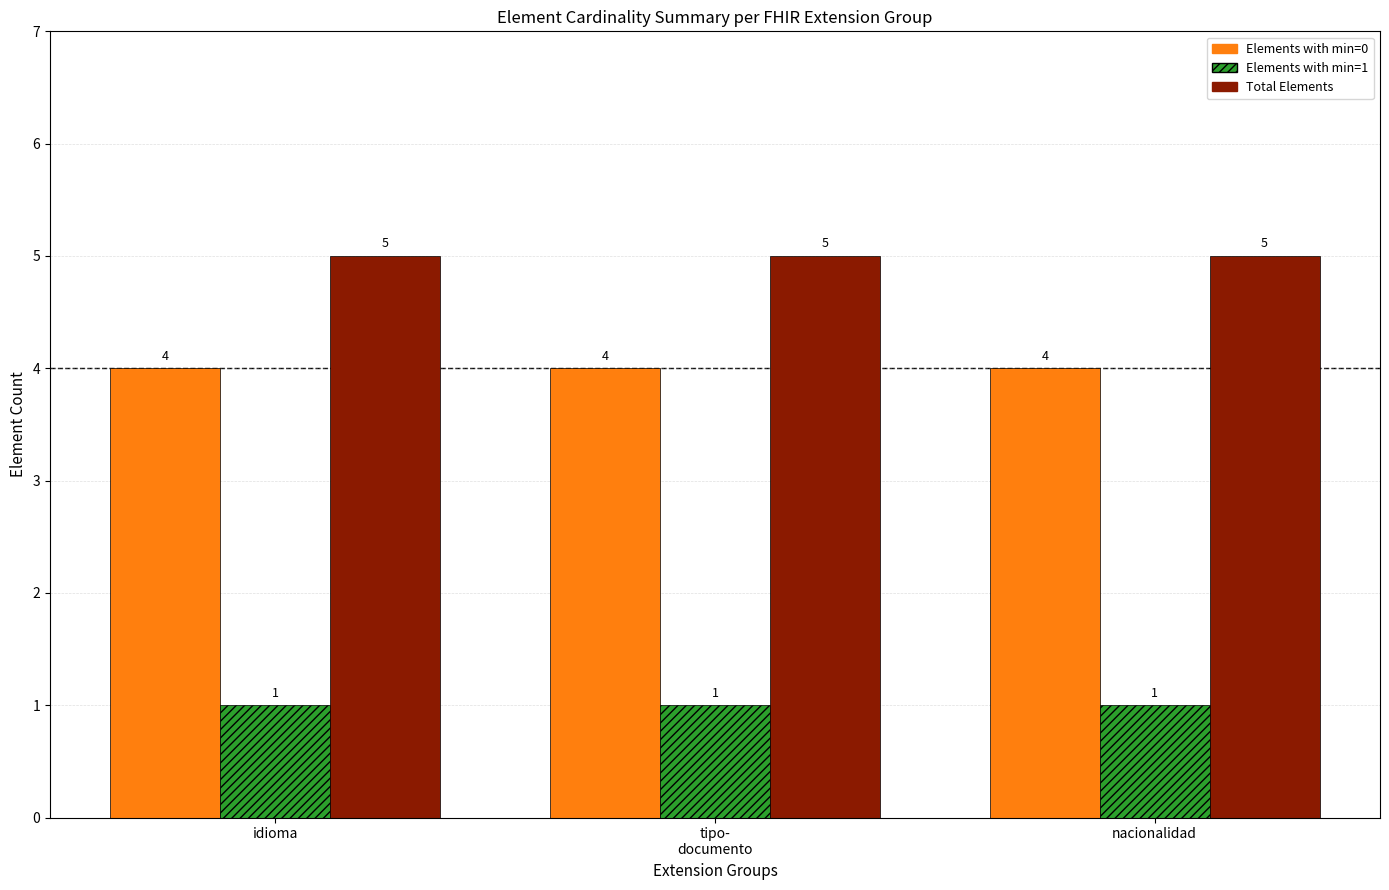

Reading right to left, extract all data points from this chart.

Elements with min=0: 4	4	4
Elements with min=1: 1	1	1
Total Elements: 5	5	5